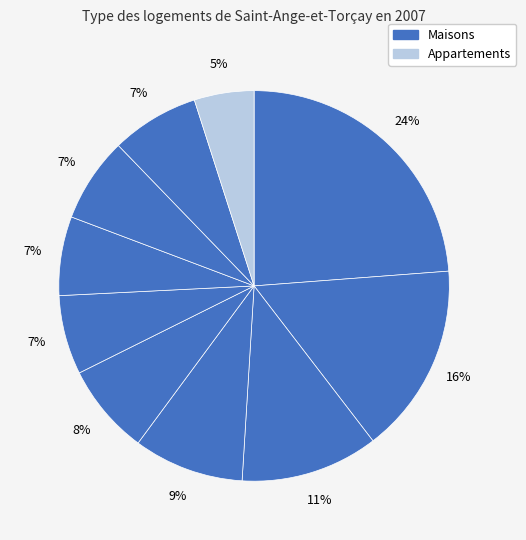

Count the number of slices in the pie.

10